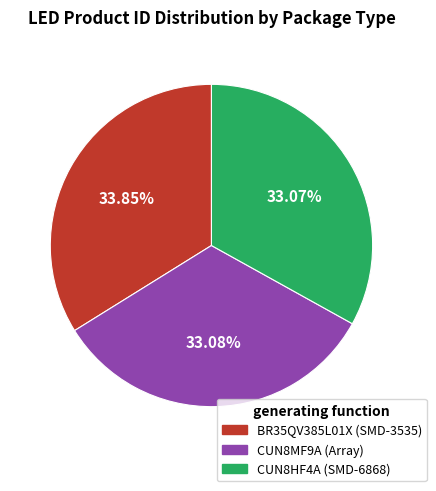

True or false: CUN8MF9A (Array) accounts for 22% of the total.

False